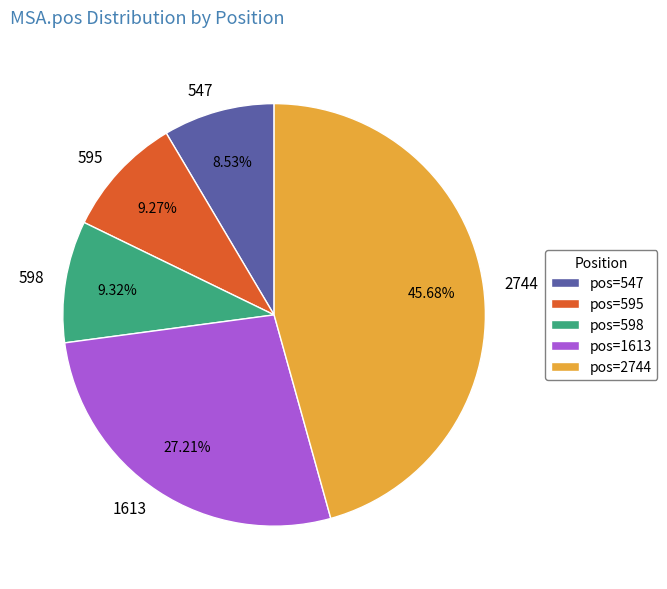

Which category has the biggest portion of the pie?

2744